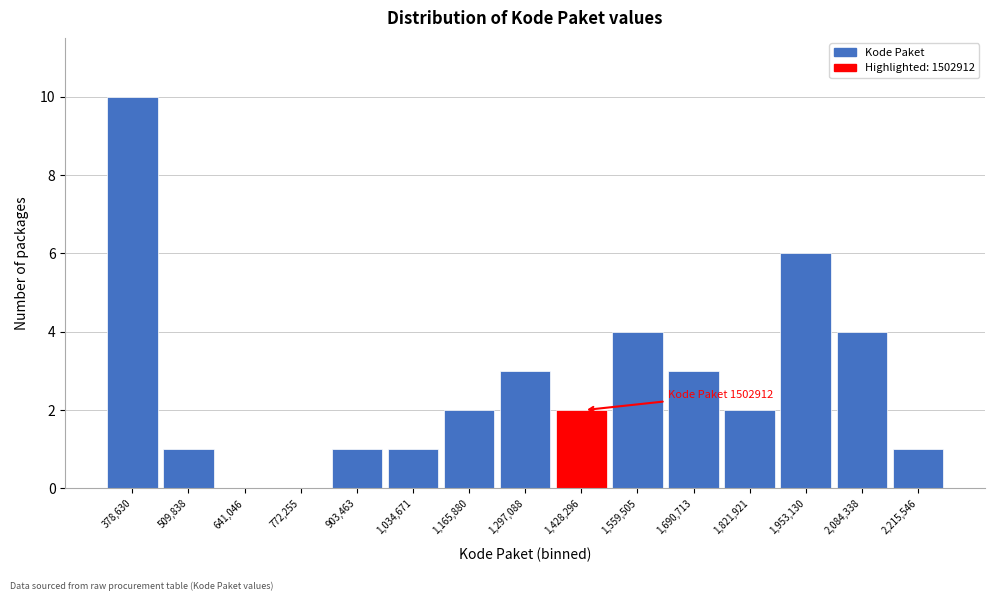

Reading left to right, transcribe all the data shown in this chart.

378,630=10	509,838=1	641,046=0	772,255=0	903,463=1	1,034,671=1	1,165,880=2	1,297,088=3	1,428,296=2	1,559,505=4	1,690,713=3	1,821,921=2	1,953,130=6	2,084,338=4	2,215,546=1